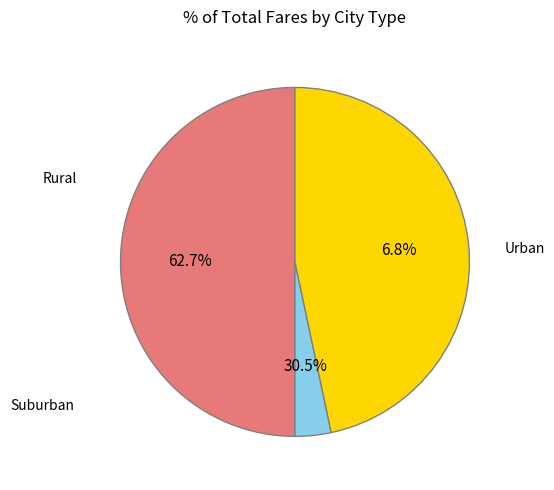

Is the sum of 30 and 0 greater than half?

Yes